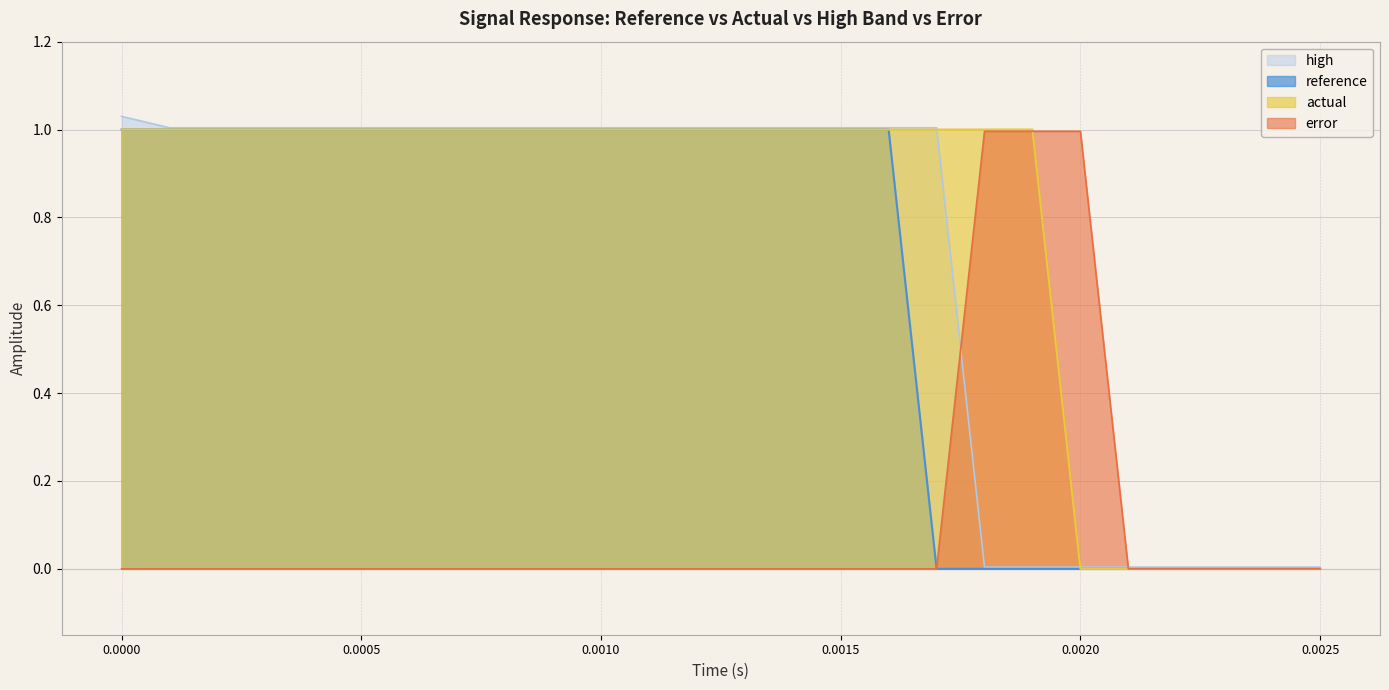

What is the label of the 6th point from the left?

0.0005